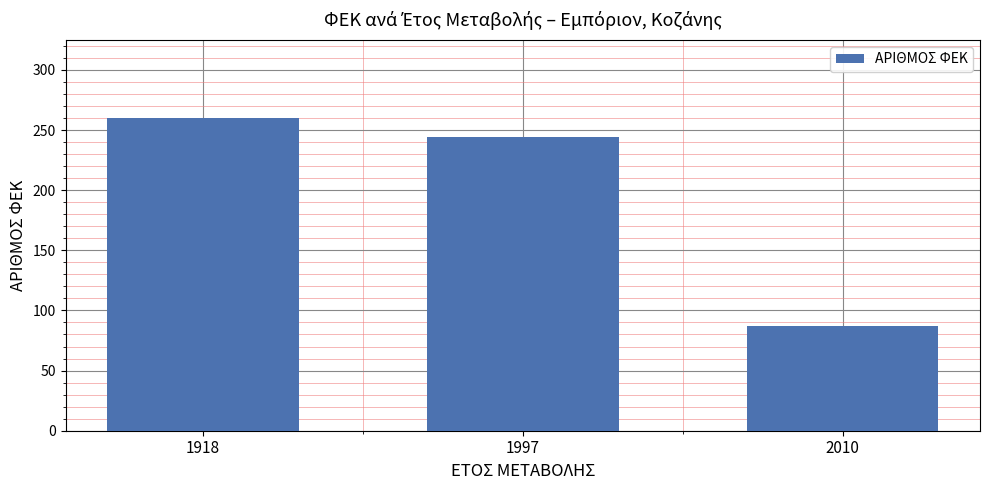

Is it true that the value at 1918 is 260?

True